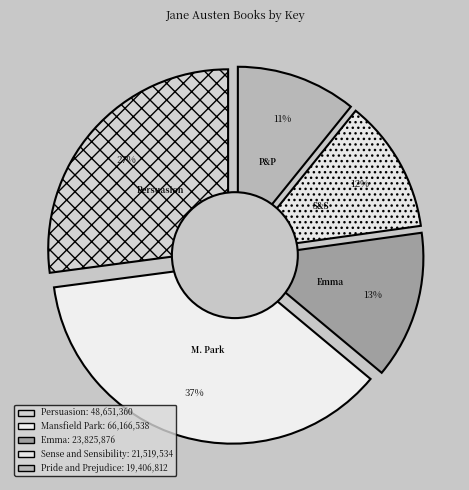

To the nearest percent, what is the difference between the largest and smallest slice percentages?

26%